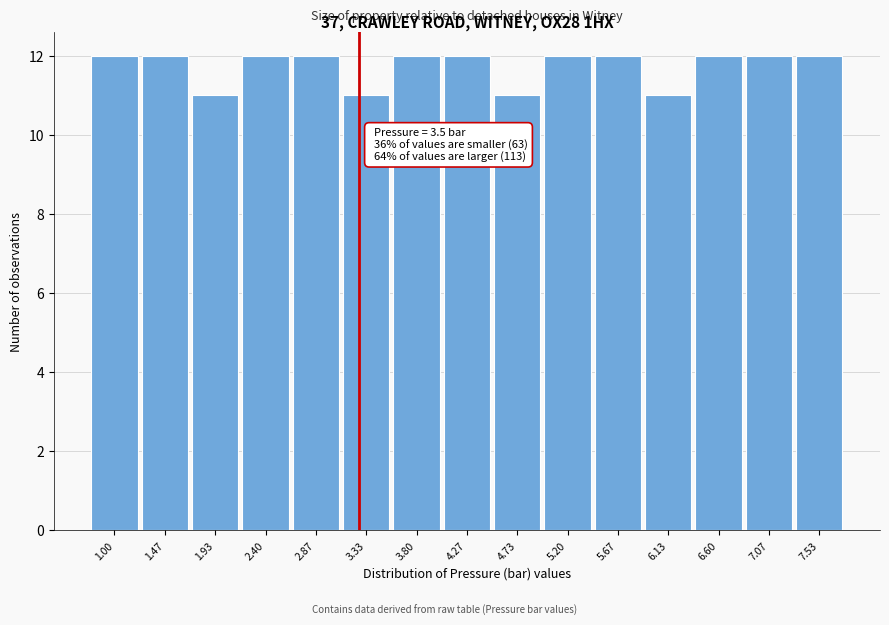

Reading left to right, list all the values displayed in this chart.

1.00=12	1.47=12	1.93=11	2.40=12	2.87=12	3.33=11	3.80=12	4.27=12	4.73=11	5.20=12	5.67=12	6.13=11	6.60=12	7.07=12	7.53=12